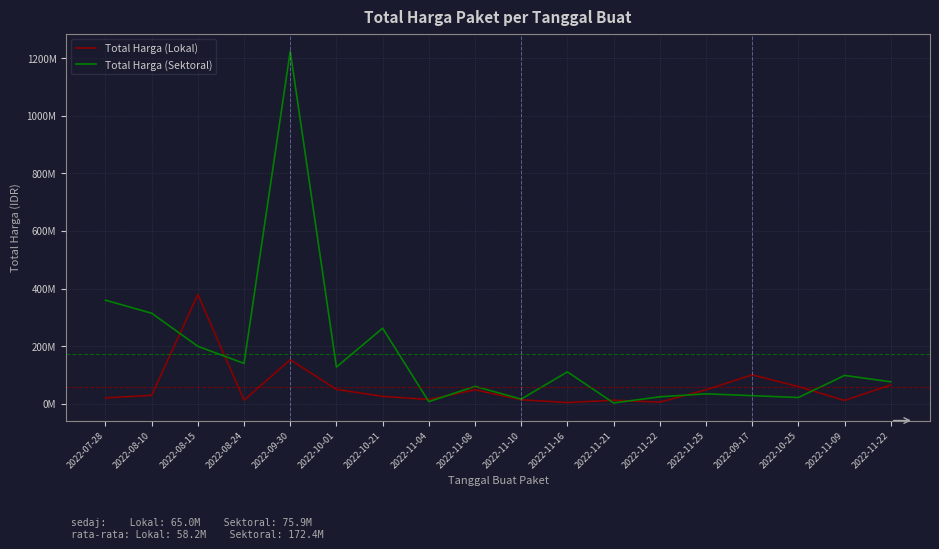

Does the chart have visible grid lines?

Yes